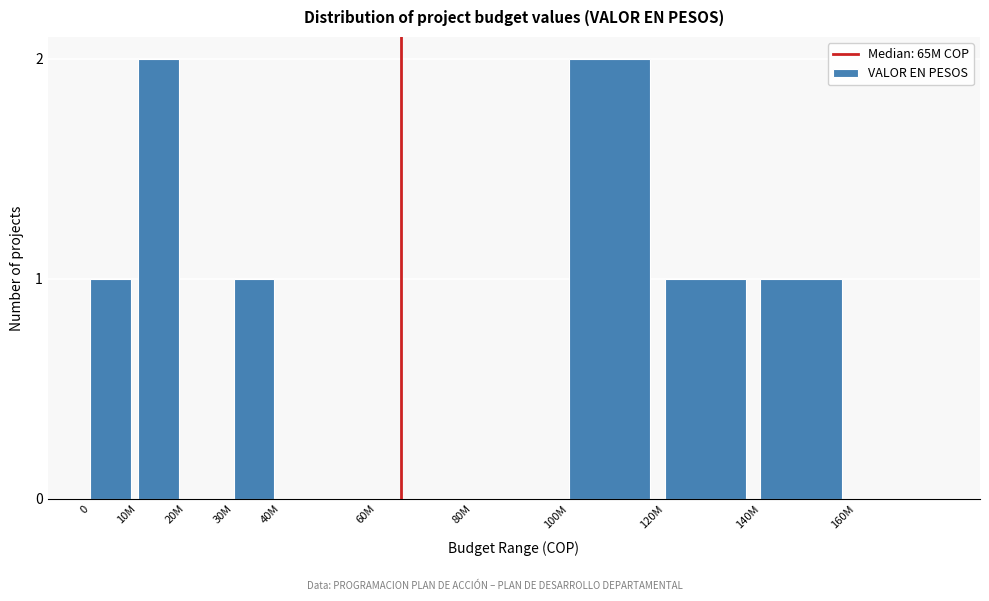

What is the sum of all values?

8